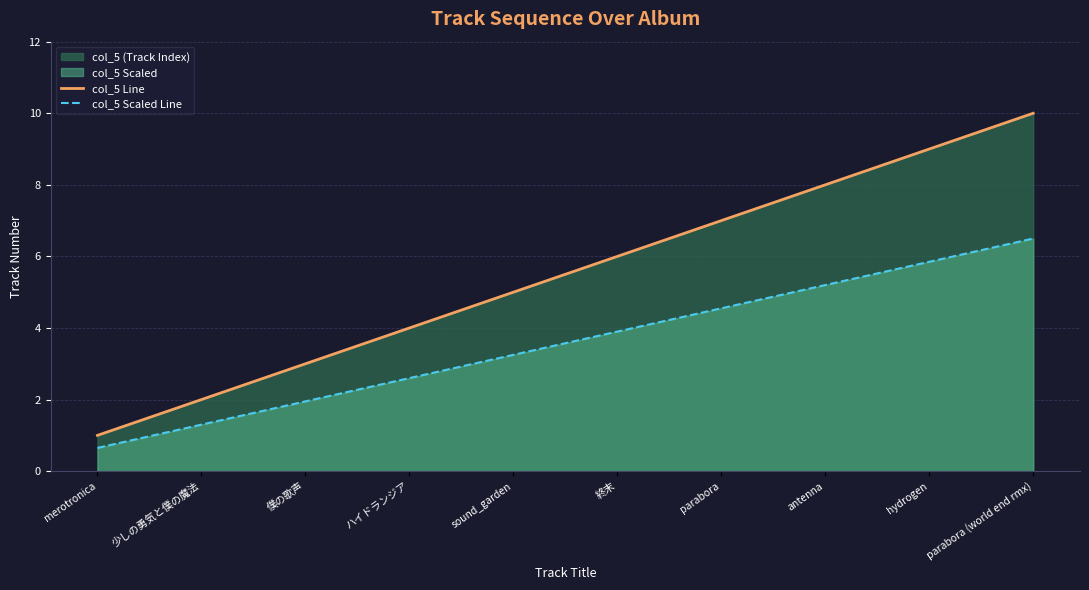

True or false: col_5 Scaled Line and col_5 Line cross at least once.

False